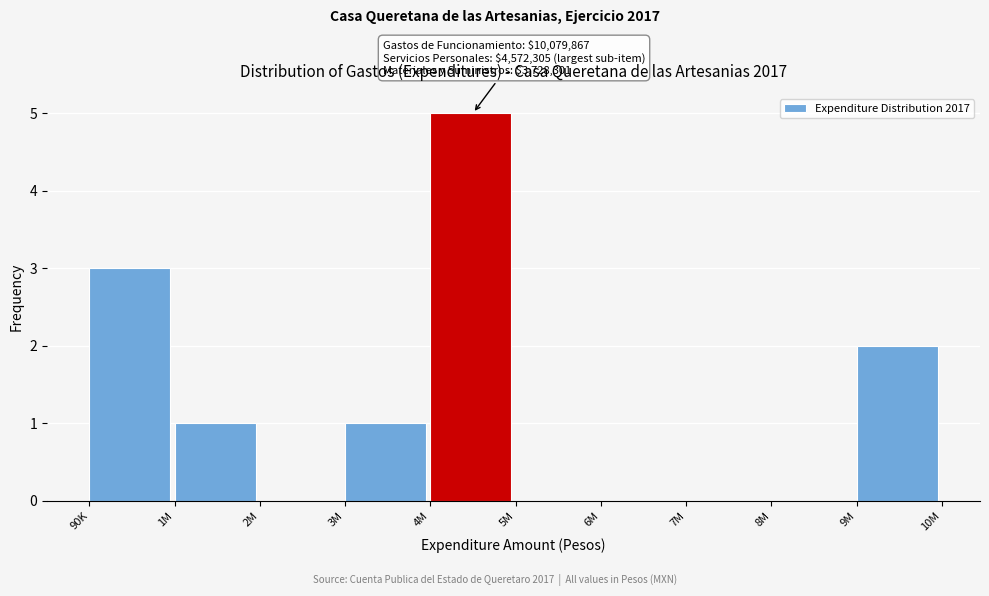

Reading right to left, list all the values displayed in this chart.

9M=2	8M=0	7M=0	6M=0	5M=0	4M=5	3M=1	2M=0	1M=1	90K=3